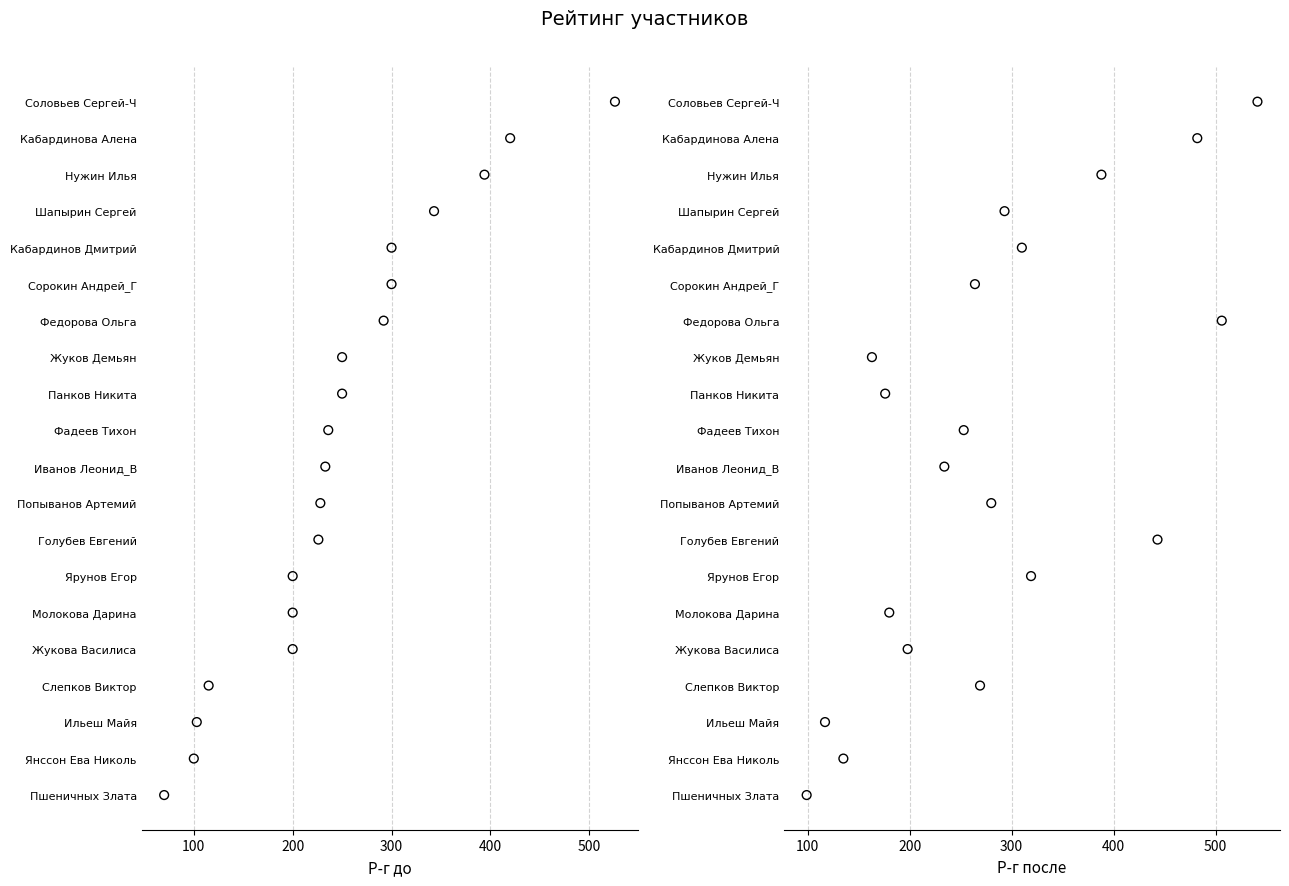

Which series reaches the minimum Y coordinate?

Р-г до